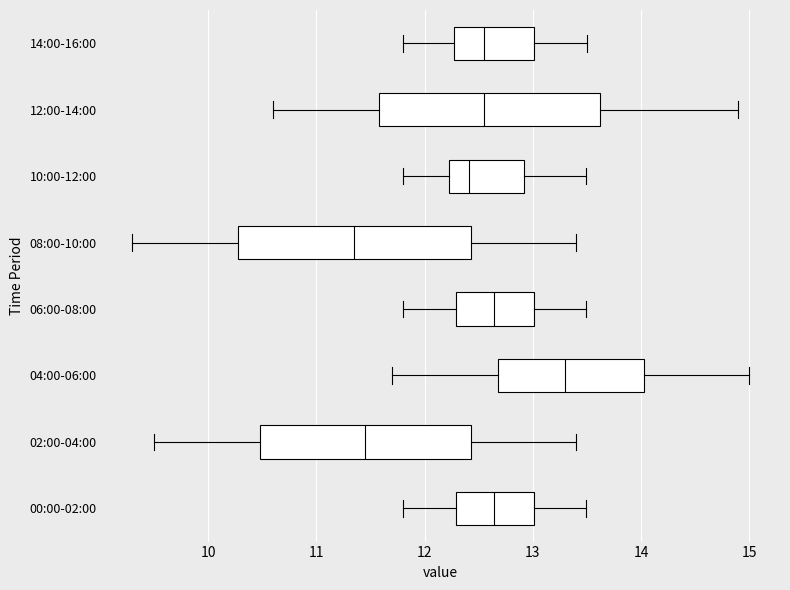

Where does the right whisker of the box for 12:00-14:00 end on the x-axis? The values are not printed on the chart, so give them approximately, as read against the axis.

14.9